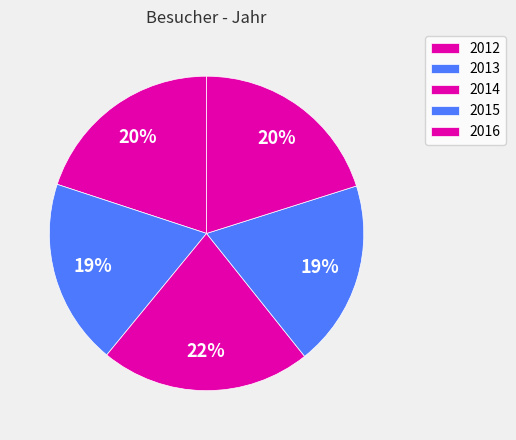

Combined, what portion of the pie is 2014 and 2015?

40.8%